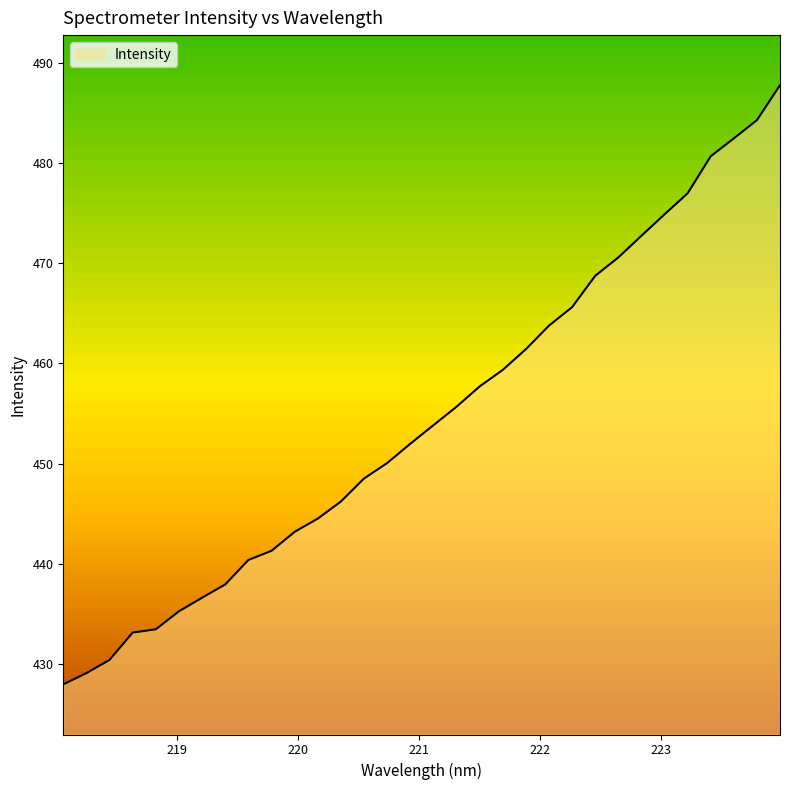

What is the difference between the maximum and second lowest values?

58.6